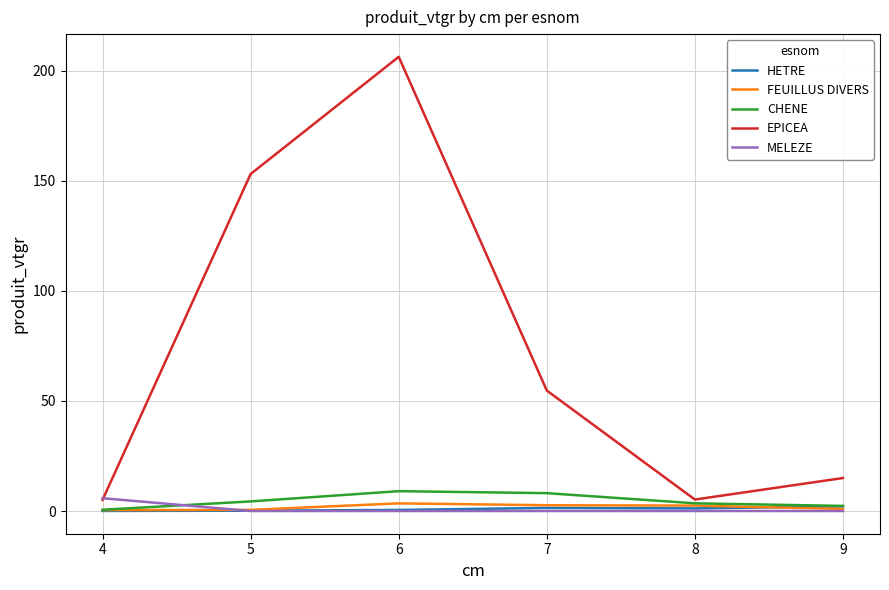

Is it true that MELEZE equals 0.0 at 5?

True